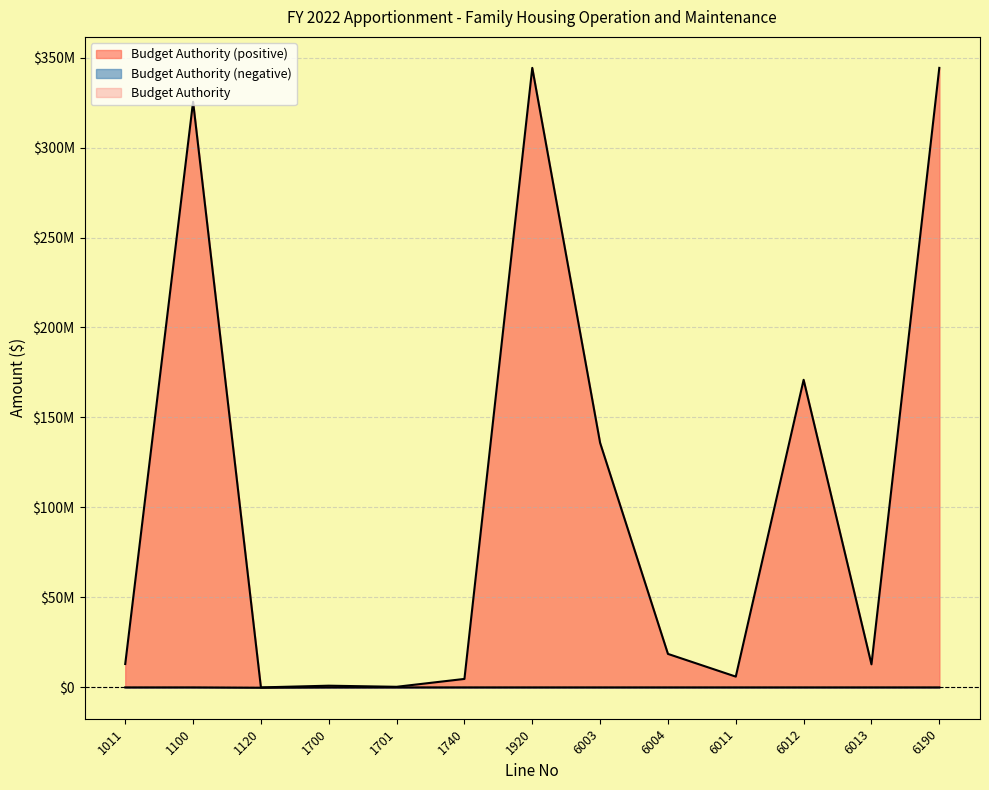

What is the change in value from 1740 to 1920?

+339546742